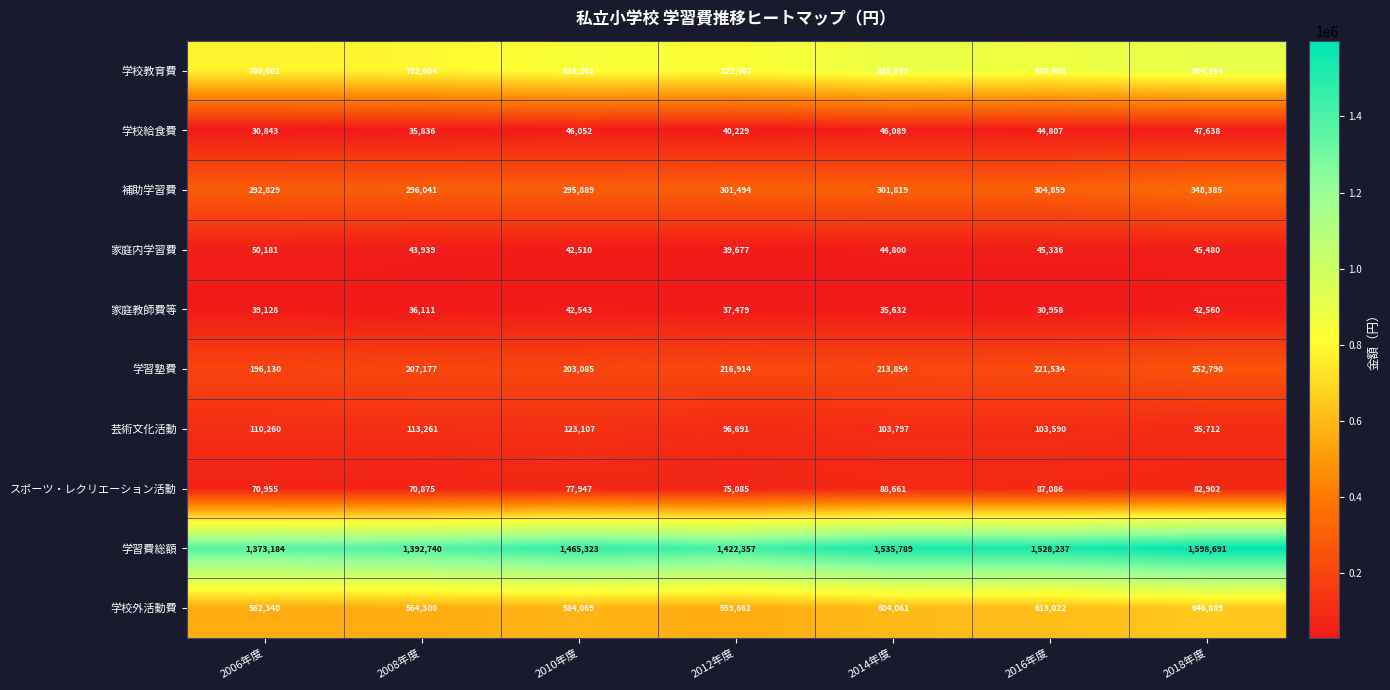

What is the difference between the maximum and minimum values in the 補助学習費 series?

55556